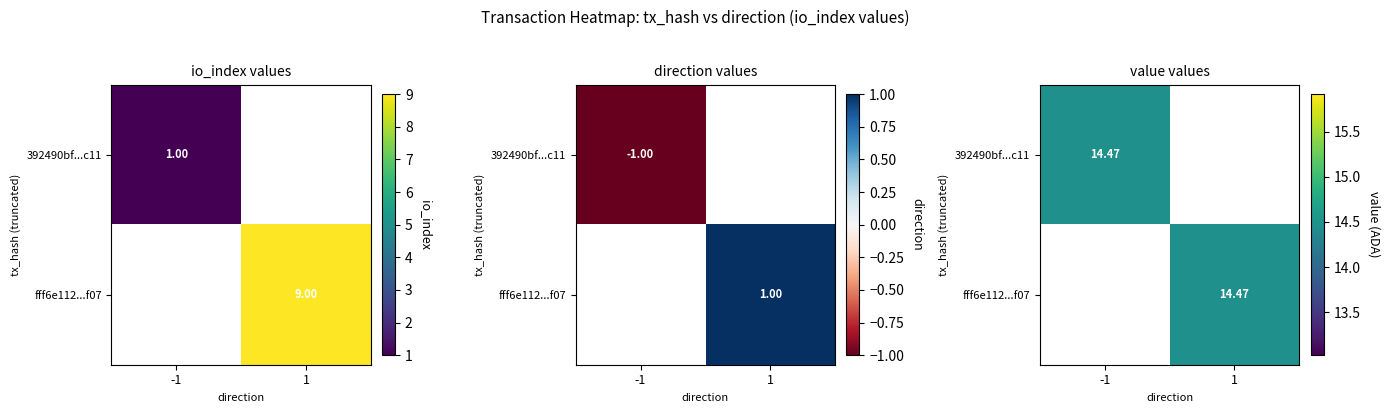

What is the highest value of the fff6e112bd8398322628181886a6f4ec08acf07 series?

14.5